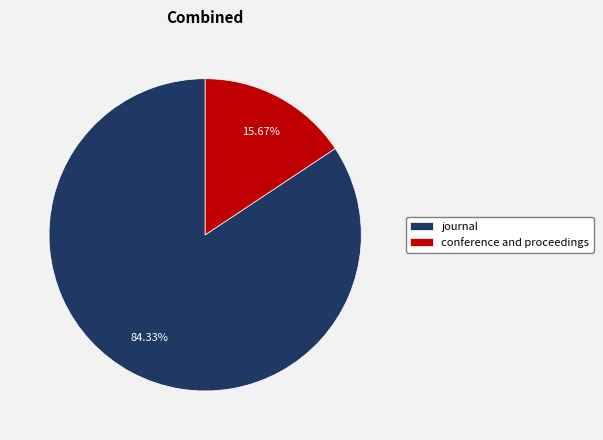

Between journal and conference and proceedings, which is larger?

journal